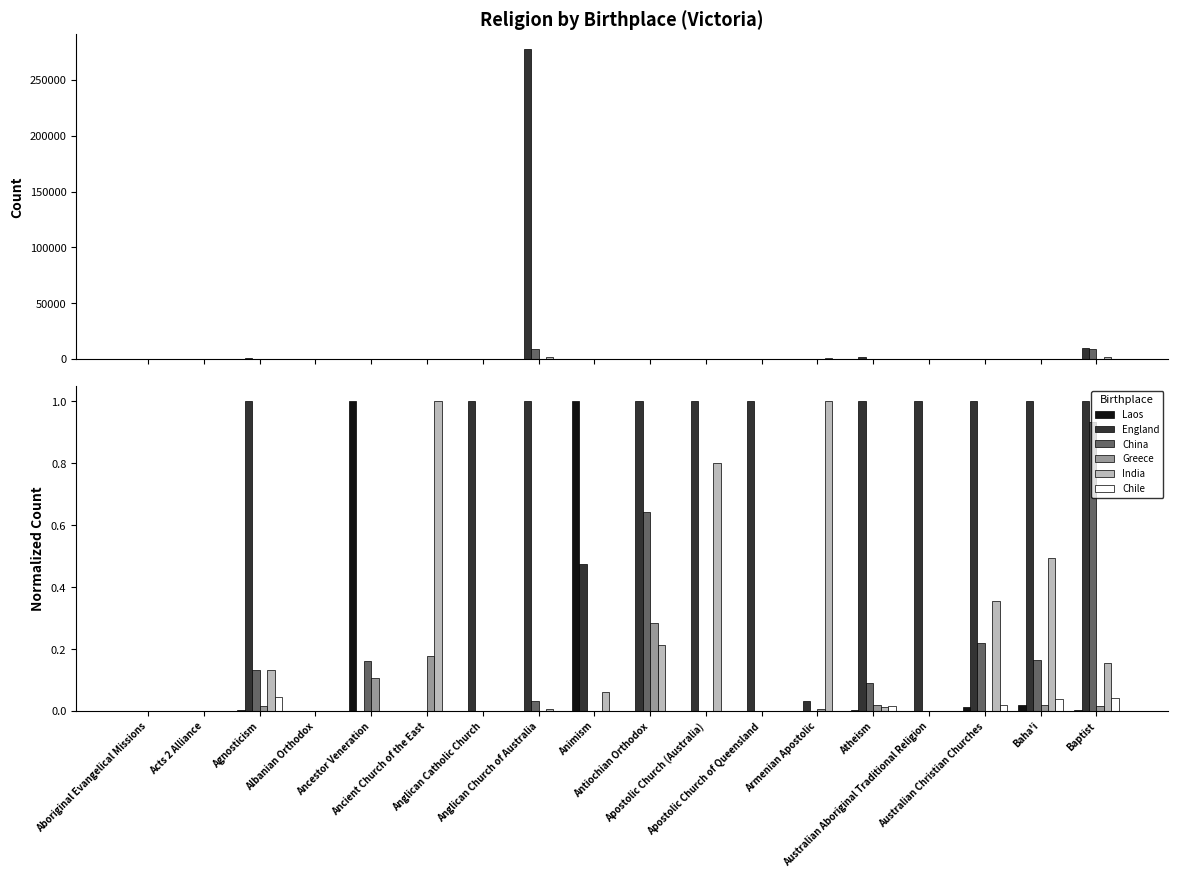

What are all the series names shown in the legend?

Laos, England, China, Greece, India, Chile